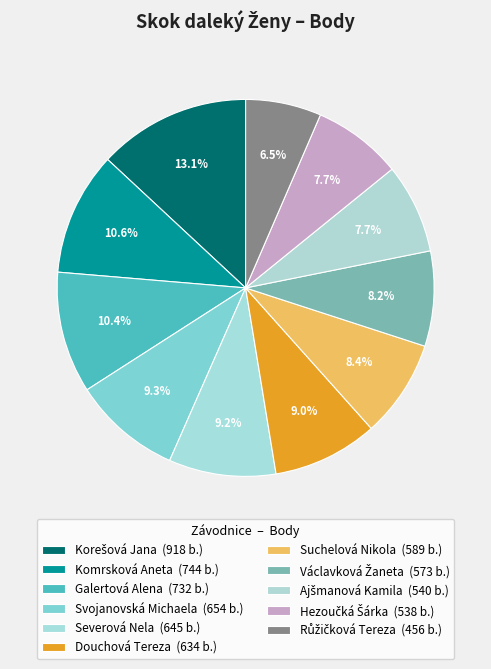

How many segments does this pie chart have?

11